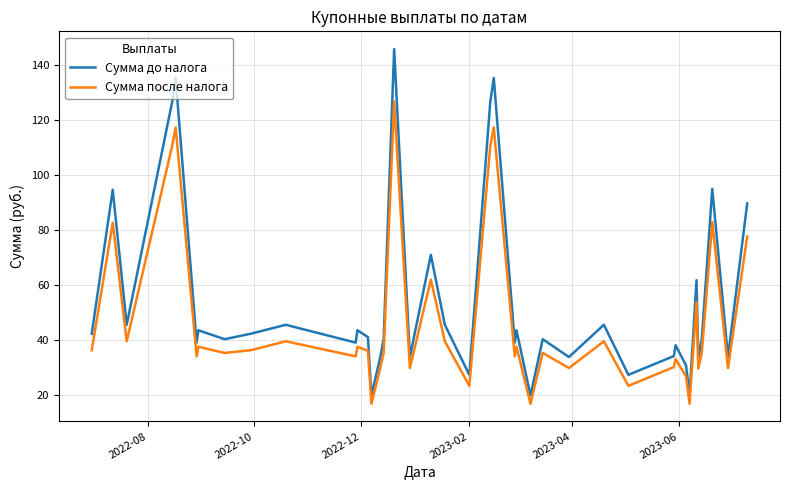

List the series in order of their overall mean, lowest first.

Сумма после налога, Сумма до налога